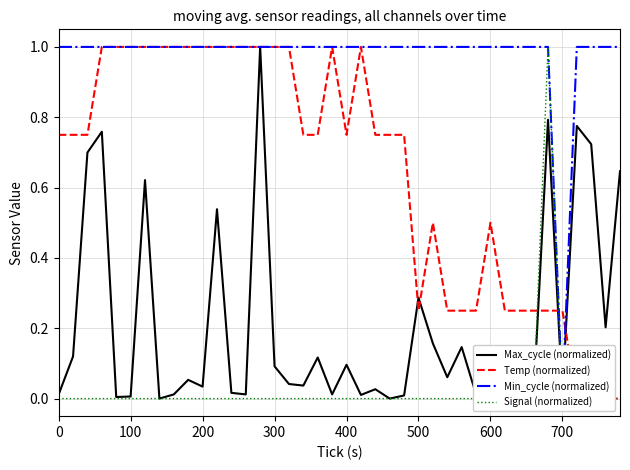

How many Temp (normalized) values are between 0 and 1?

40